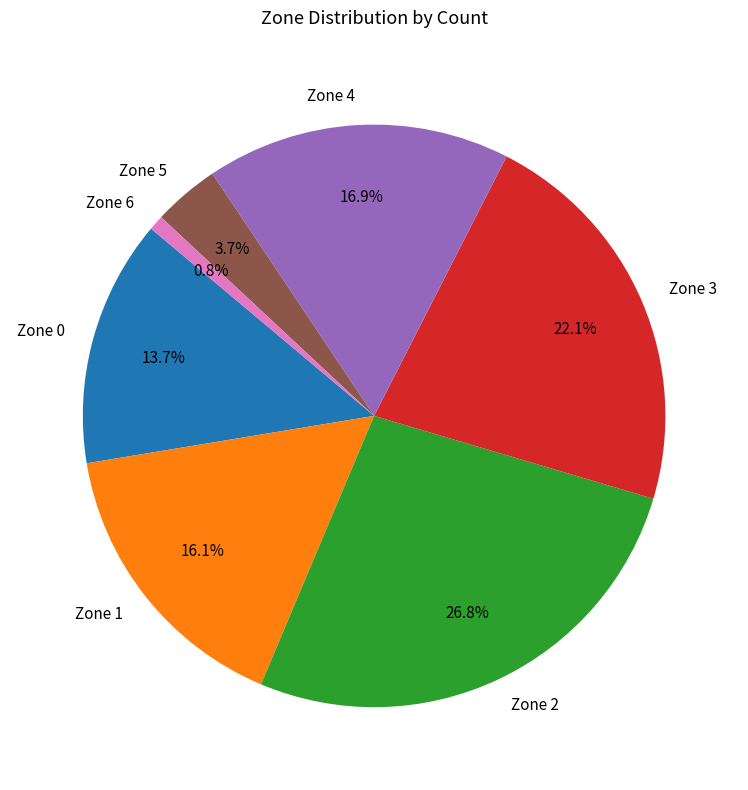

What is the smallest slice in the pie chart?

Zone 6